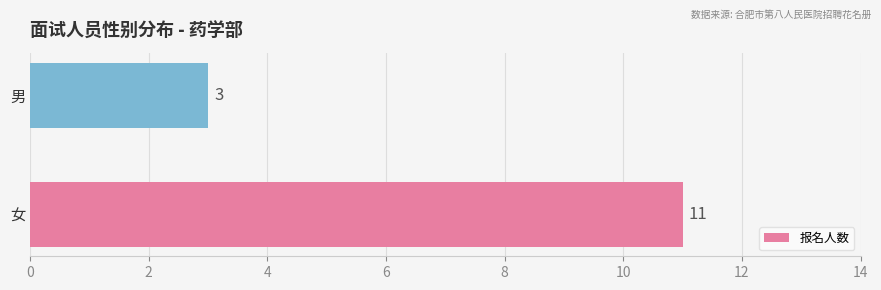

Reading bottom to top, extract all data points from this chart.

11	3